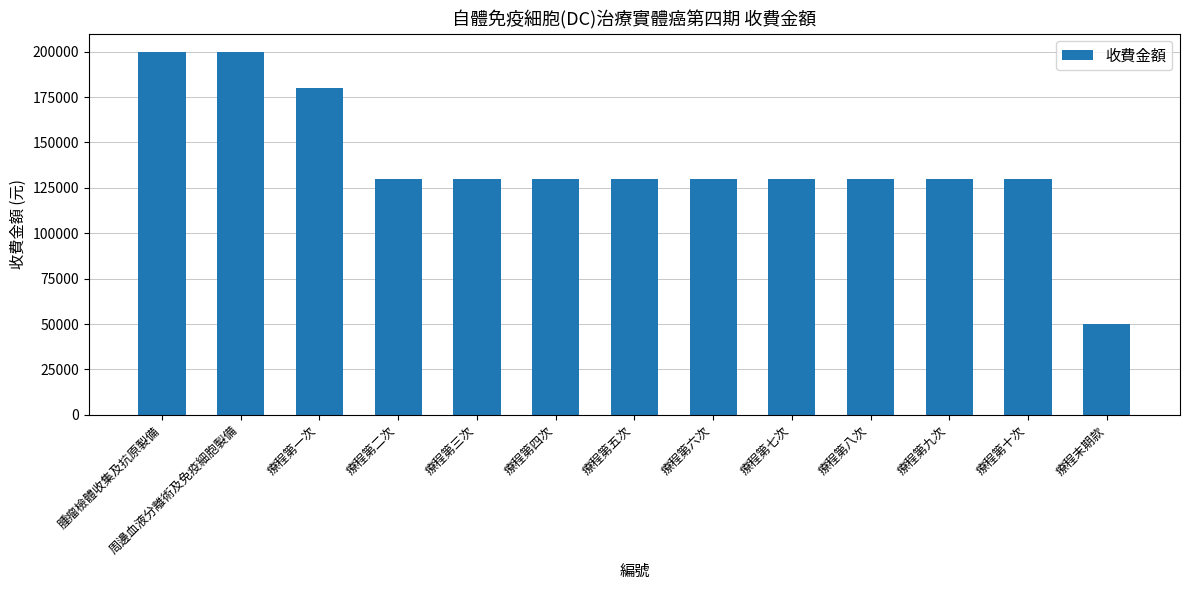

What is the label of the 10th bar from the right?

療程第二次